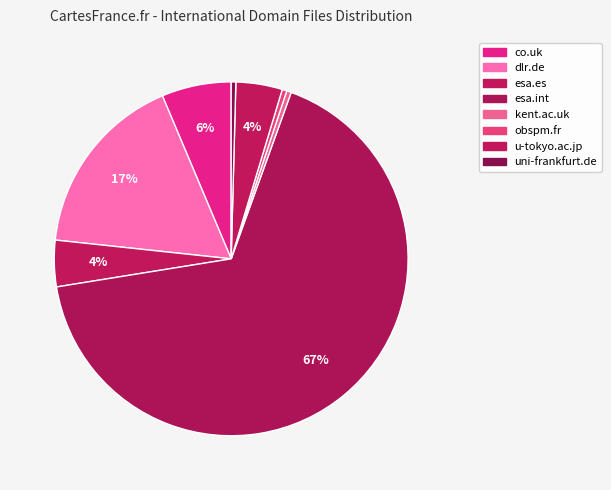

Rank the categories by value from lowest to highest.

kent.ac.uk, obspm.fr, uni-frankfurt.de, esa.es, u-tokyo.ac.jp, co.uk, dlr.de, esa.int